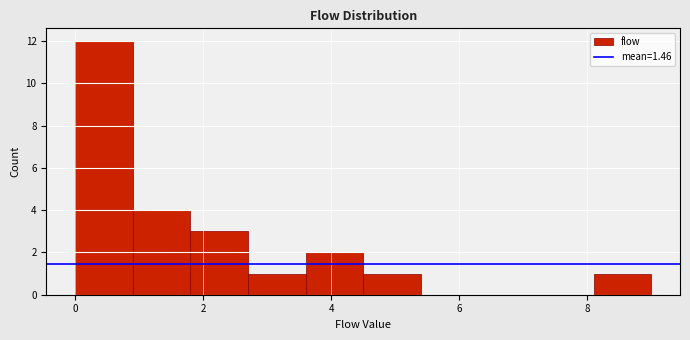

Reading left to right, list every bar in this chart as the range it spans on the x-axis followed by its height. Neither the bar edges nor the heights are printed on the chart, so give them approximately, as read against the axes.

0.0 to 0.9: 12
0.9 to 1.8: 4
1.8 to 2.7: 3
2.7 to 3.6: 1
3.6 to 4.5: 2
4.5 to 5.4: 1
5.4 to 6.3: 0
6.3 to 7.2: 0
7.2 to 8.1: 0
8.1 to 9.0: 1